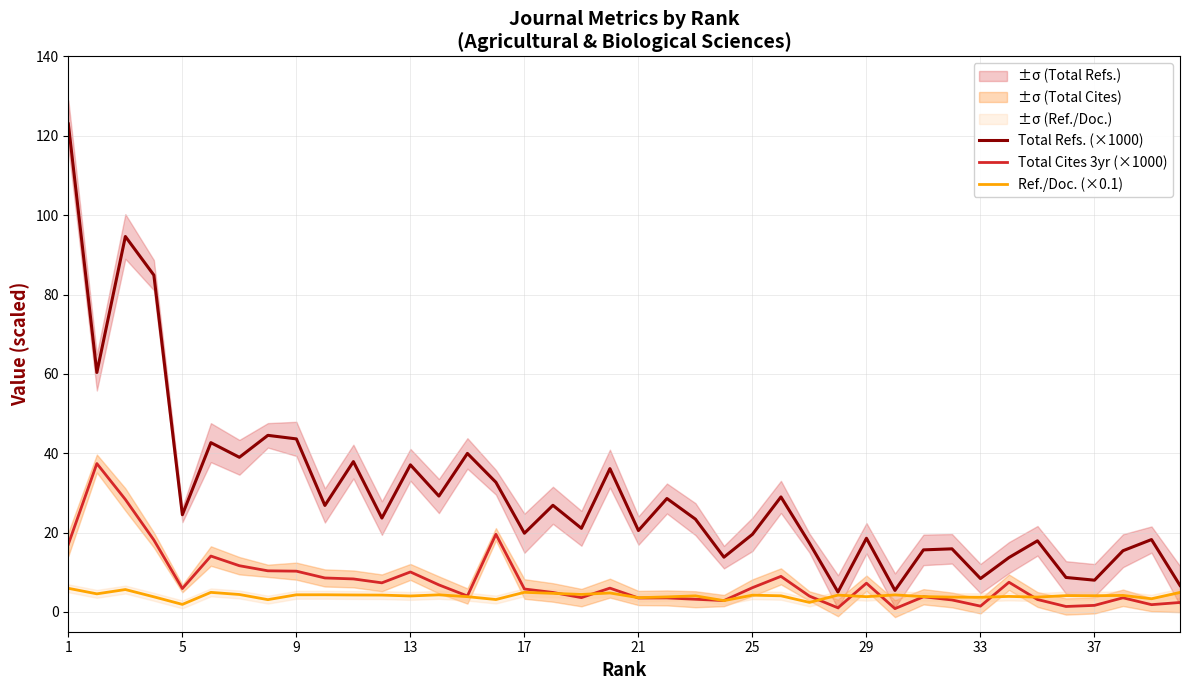

Is the value of Total Cites 3yr (×1000) at 37 greater than the value of Total Refs. (×1000) at 1?

No